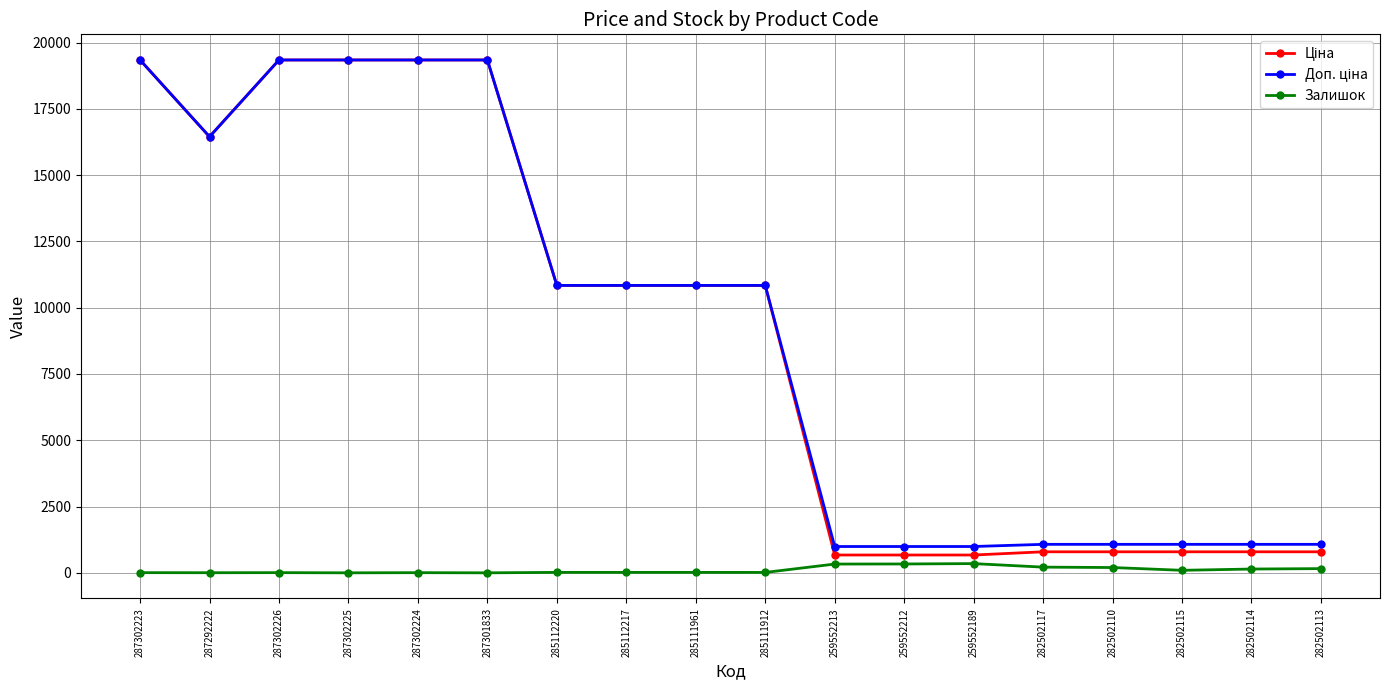

True or false: Залишок has more than 2 interior local peaks.

True